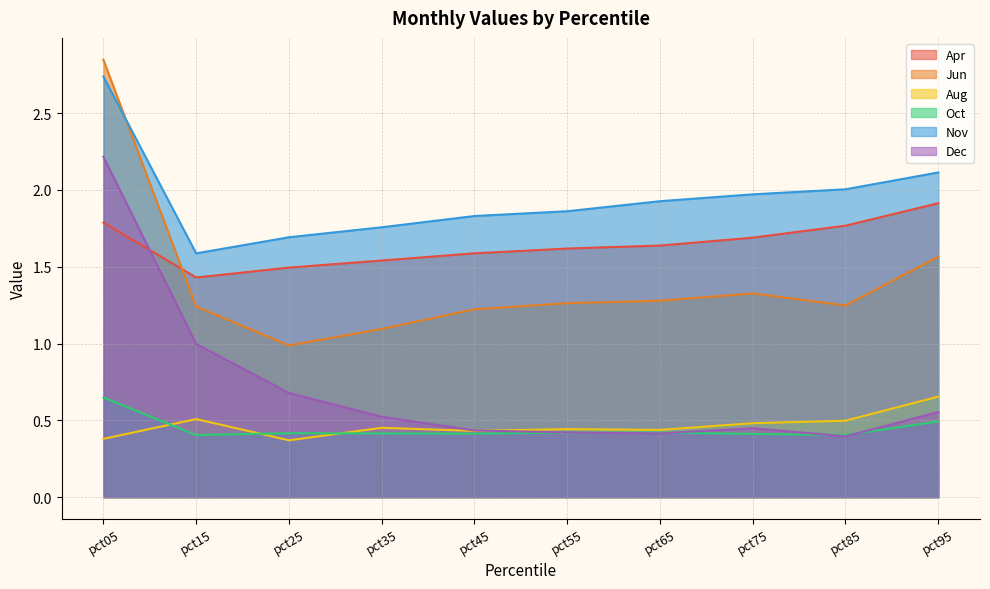

Count the Aug values in the range 0 to 1.

10